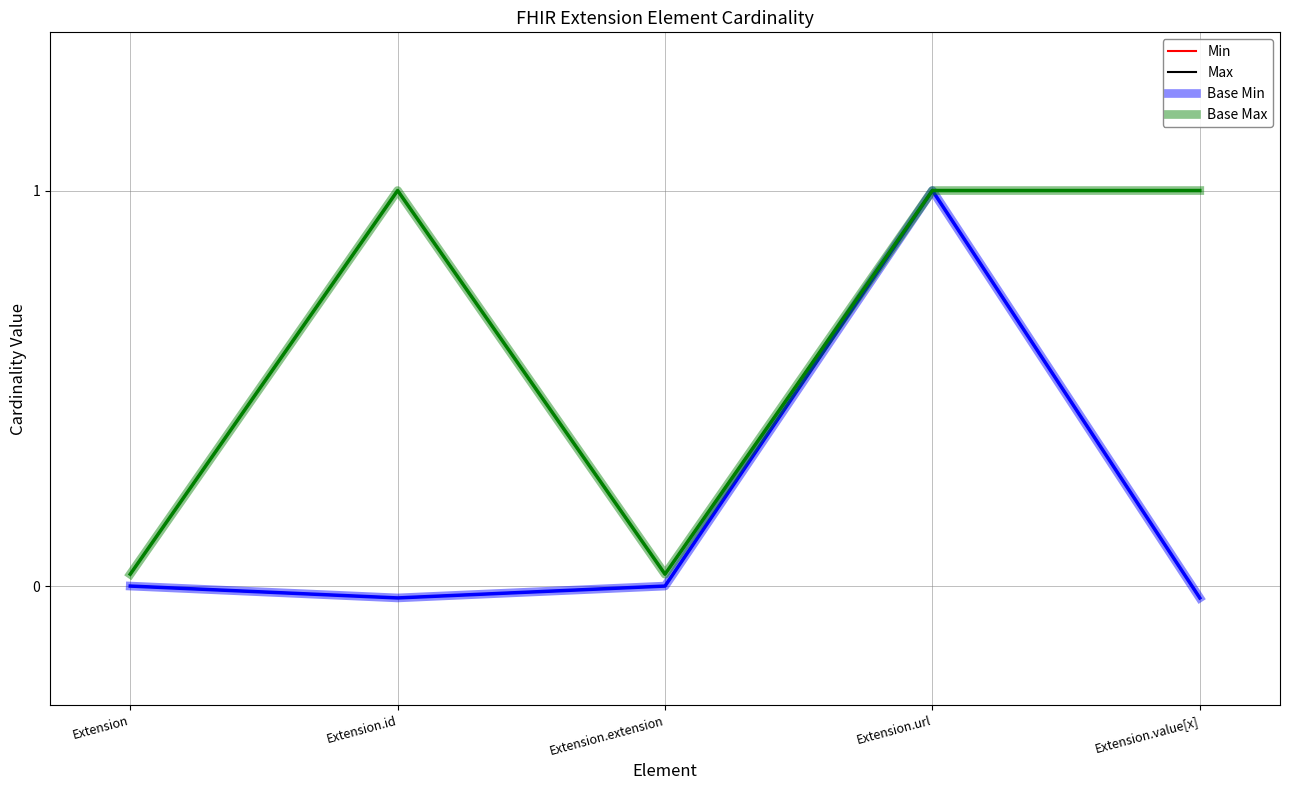

True or false: Min and Base Min intersect in this chart.

False